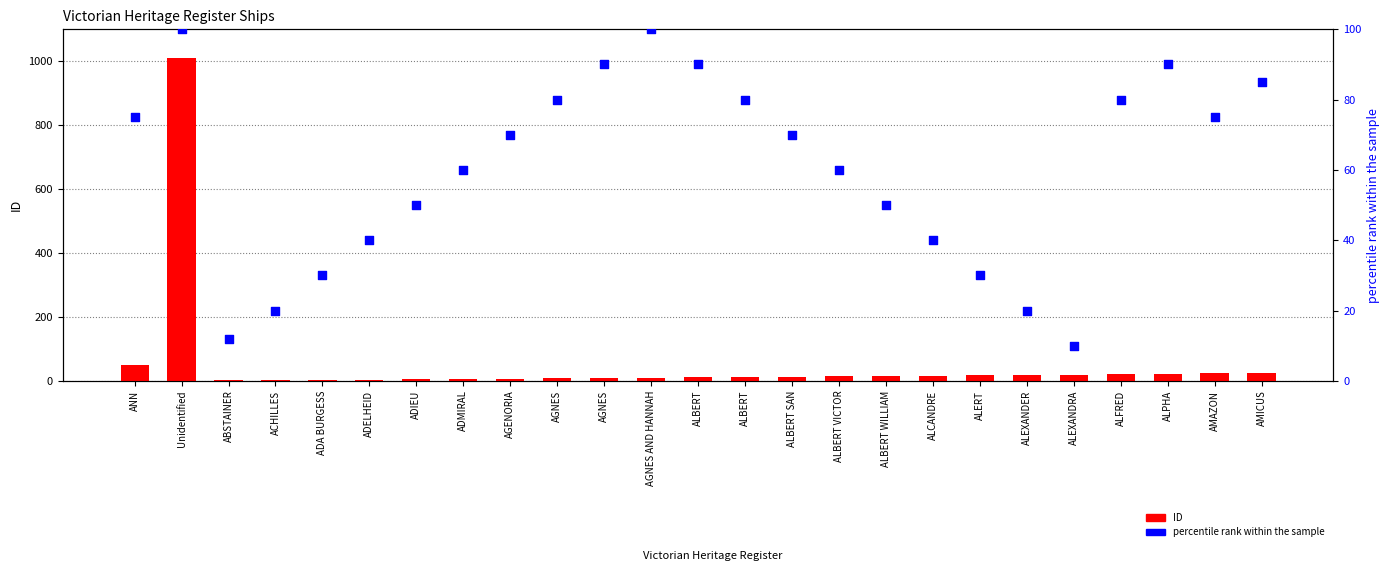

What is the total value across all series at ADELHEID?

44